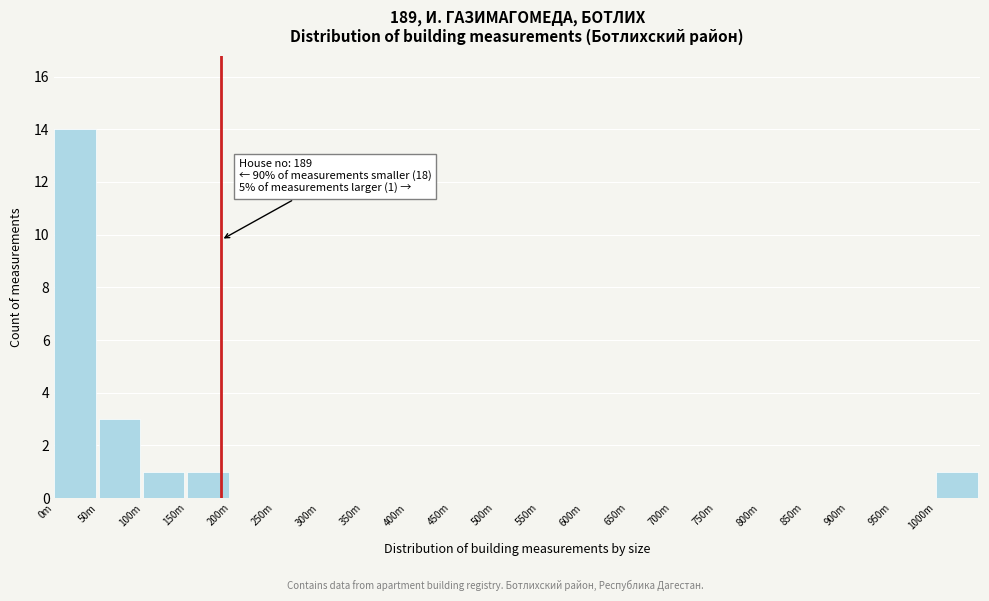

Reading left to right, what are all the values shown in this chart?

0m=14	50m=3	100m=1	150m=1	200m=0	250m=0	300m=0	350m=0	400m=0	450m=0	500m=0	550m=0	600m=0	650m=0	700m=0	750m=0	800m=0	850m=0	900m=0	950m=0	1000m=1